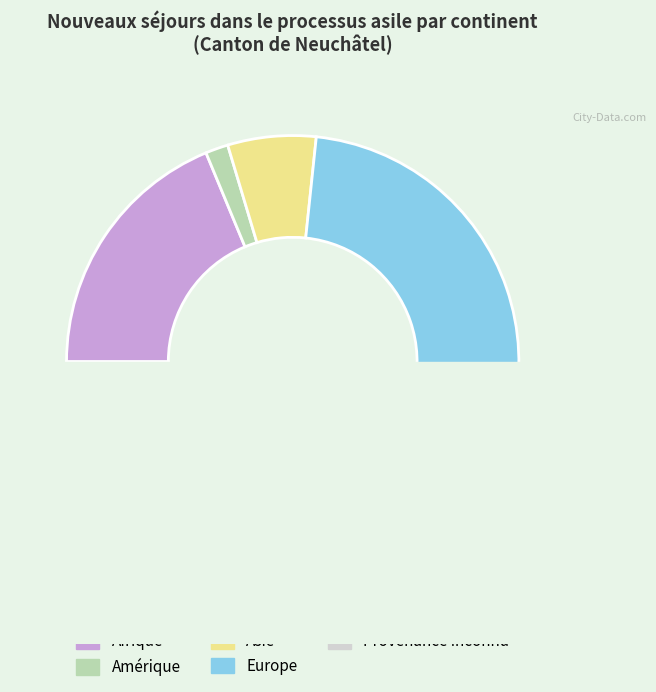

Is it true that Provenance inconnu is 1% of the pie?

True